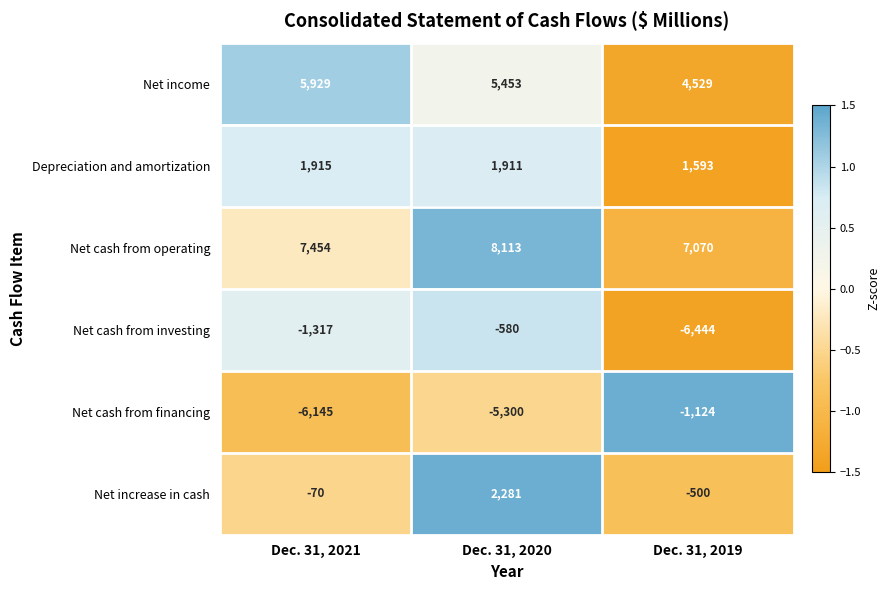

Rank the series at Dec. 31, 2021 from highest to lowest value.

Net cash from operating, Net income, Depreciation and amortization, Net increase in cash, Net cash from investing, Net cash from financing